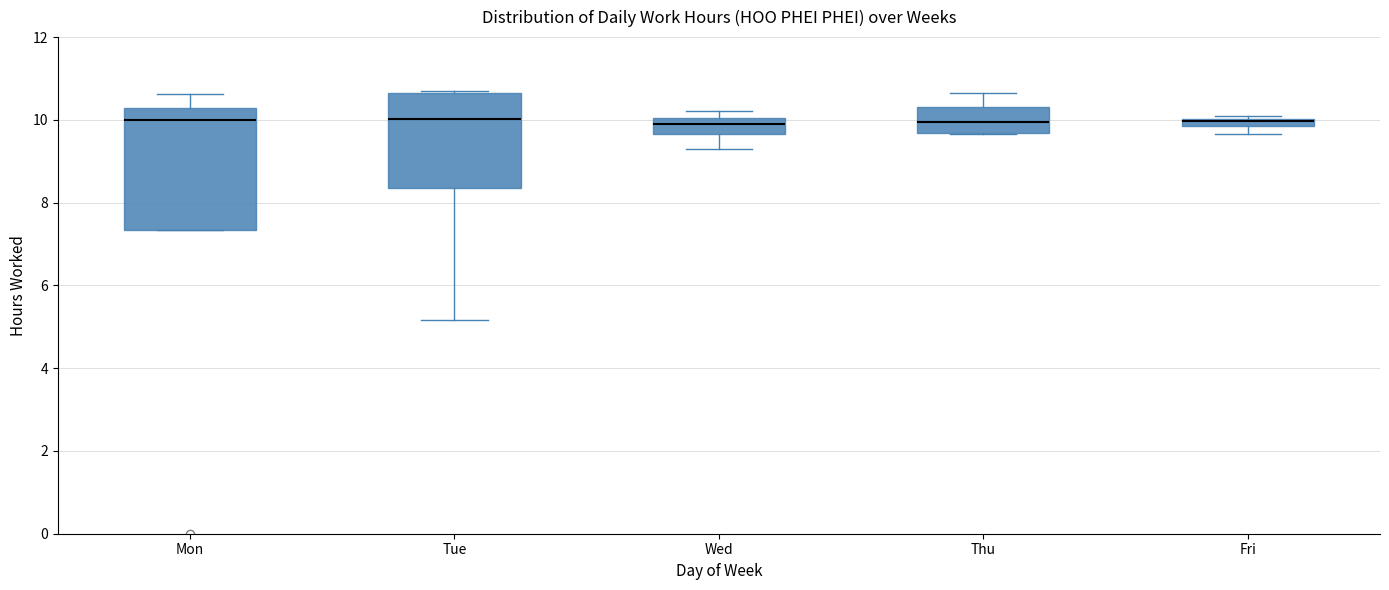

Comparing the boxes themselves (not the whiskers), which one is the tallest?

Mon